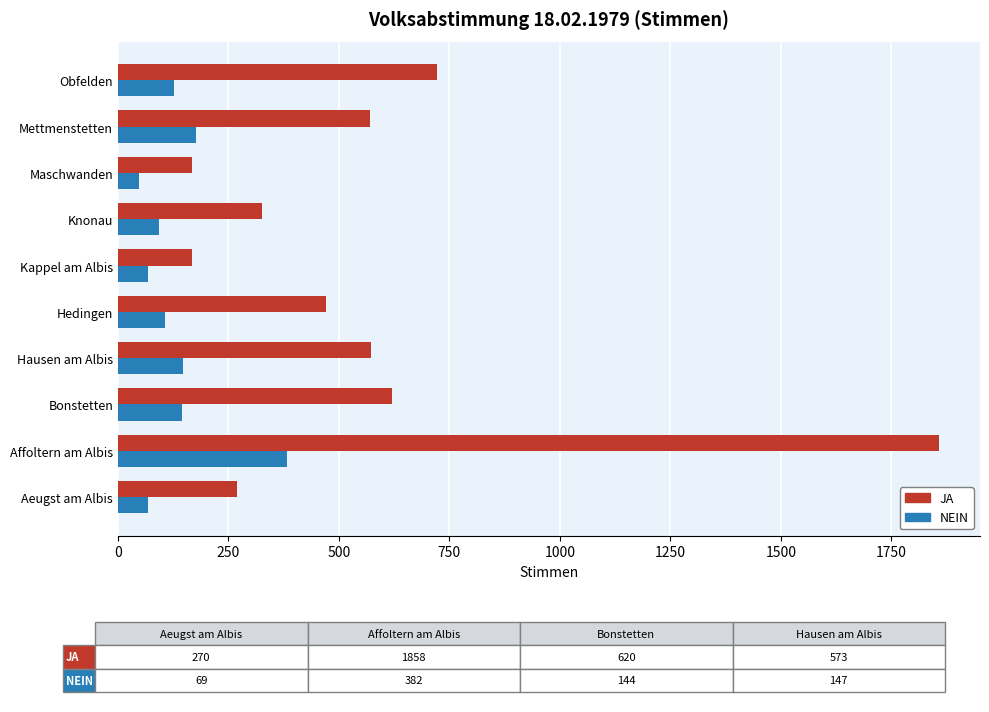

List the series in order of their overall mean, highest first.

JA, NEIN